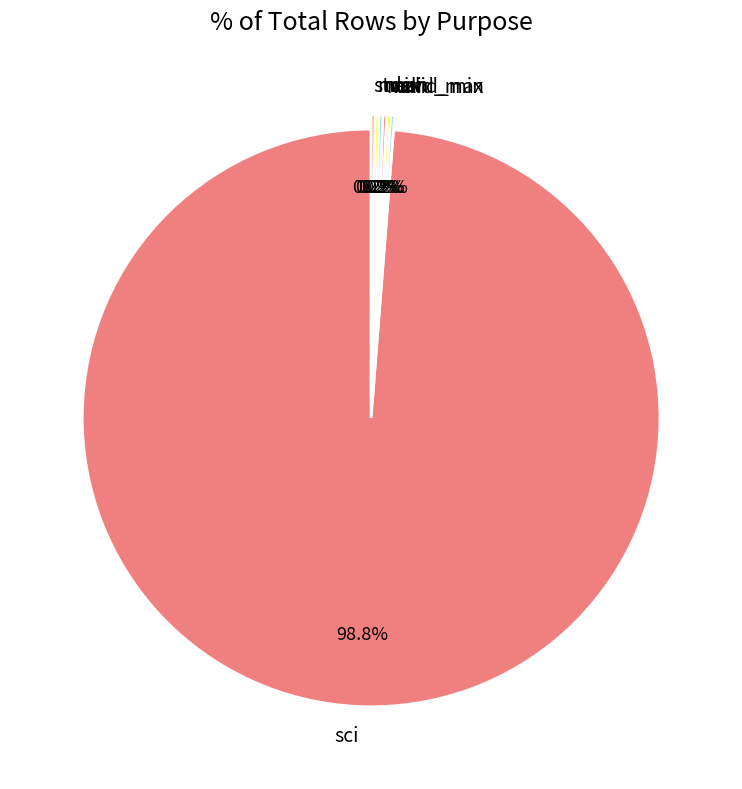

Is there a majority slice in this chart?

Yes